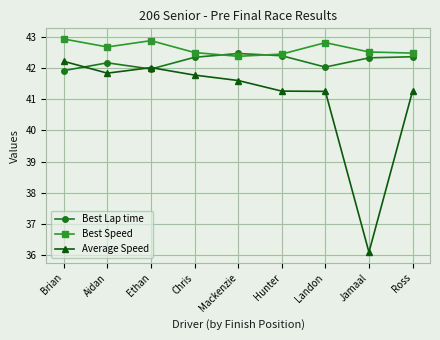

Which series has the largest range (max minus min)?

Average Speed